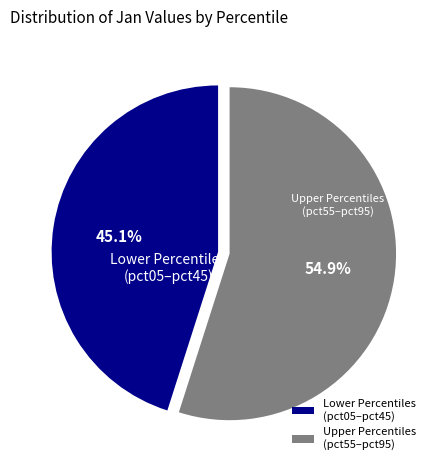

To the nearest percent, what is the difference between the largest and smallest slice percentages?

10%